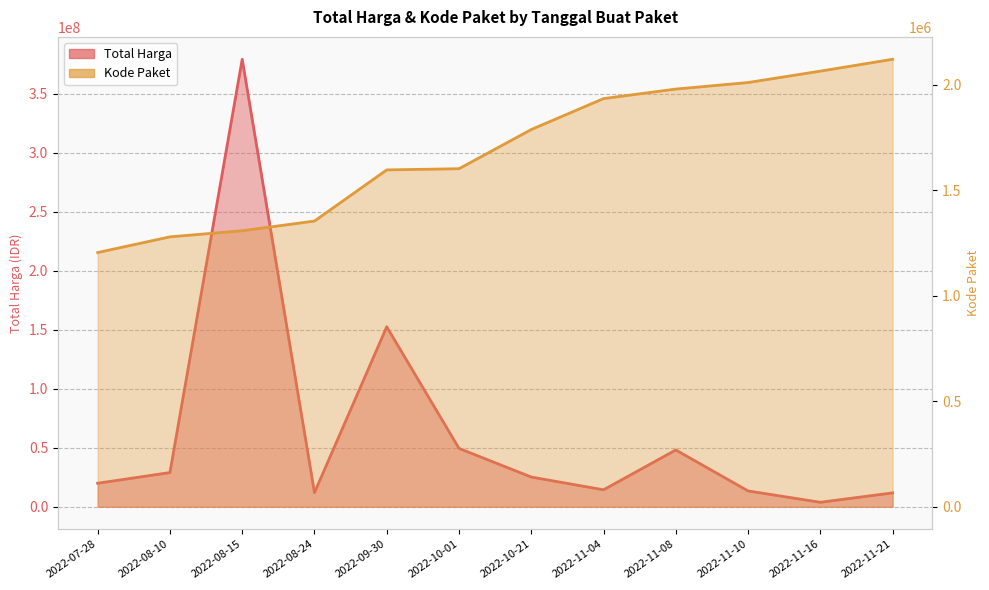

At which label does Total Harga first exceed 25200000?

2022-08-10